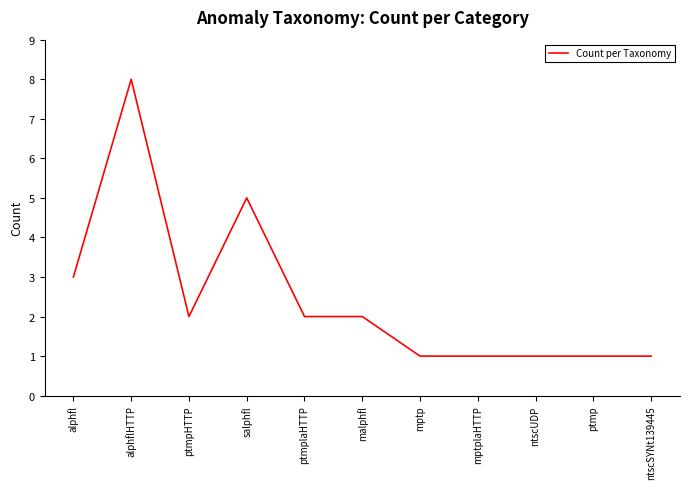

The value at alphflHTTP is 8. True or false?

True